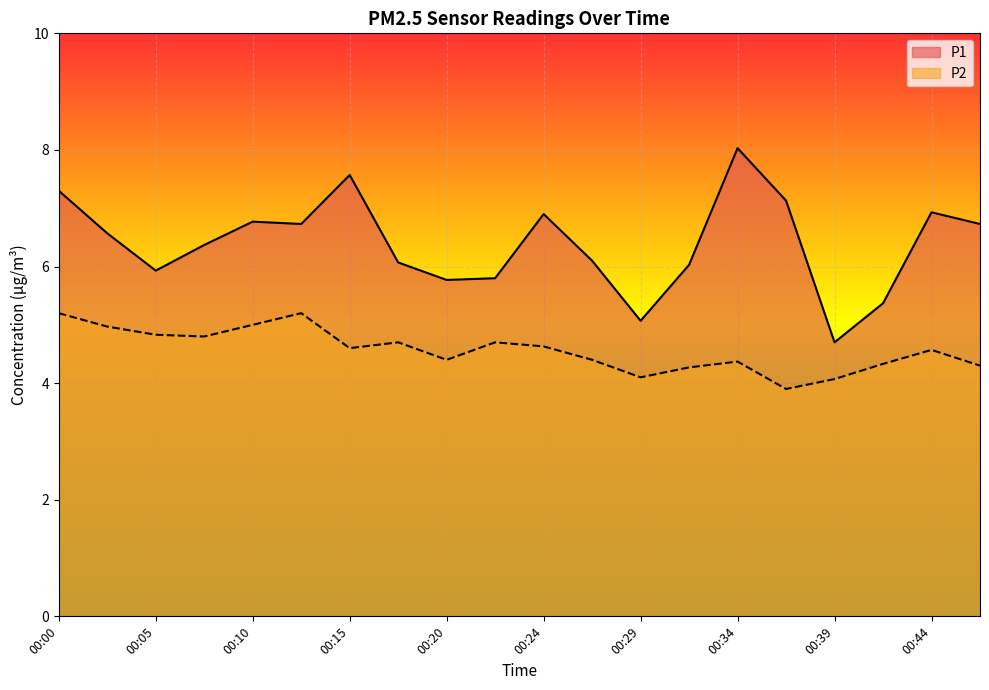

What is the difference between the P1 values at 00:44 and 00:02?

0.4